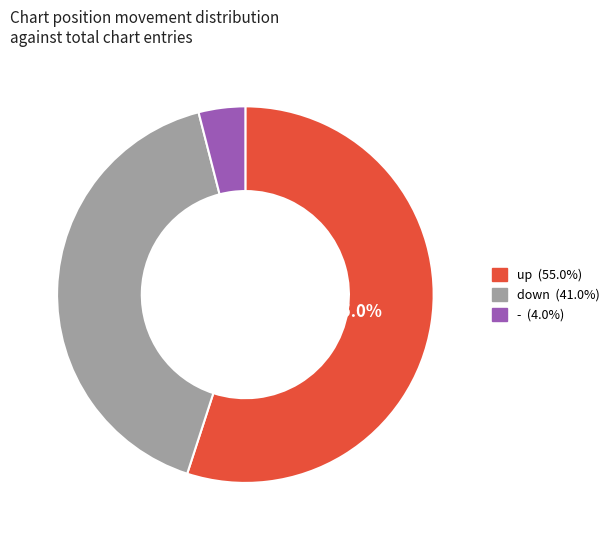

Is the sum of up and - greater than half?

Yes